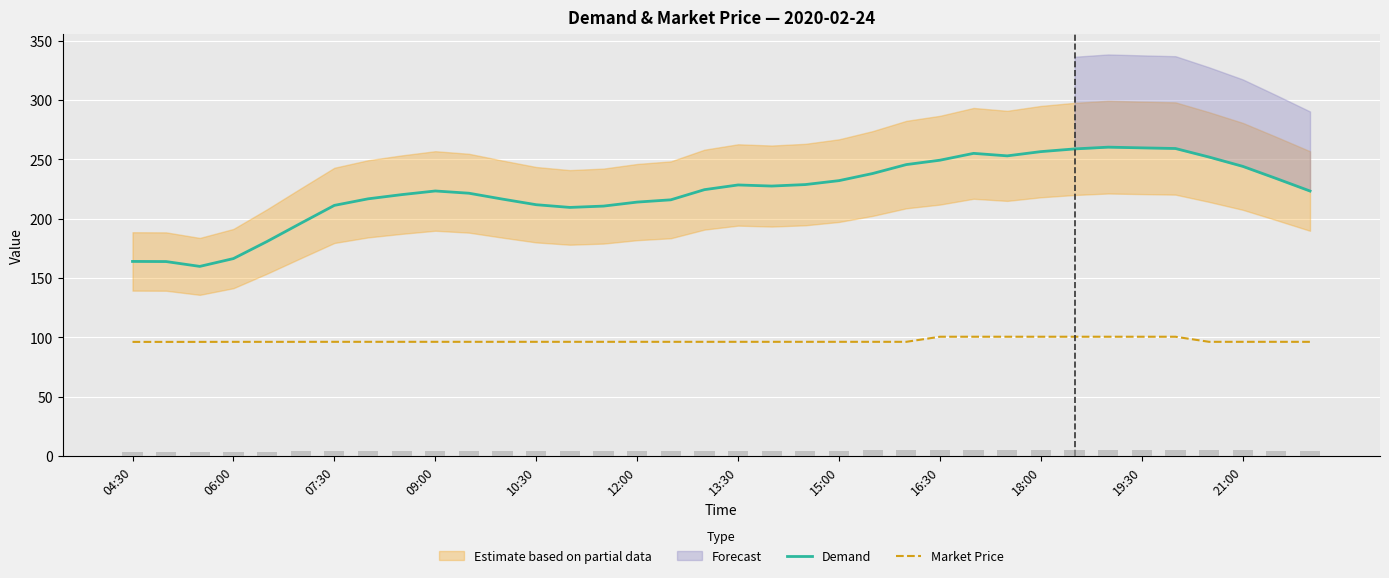

True or false: Demand and Market Price intersect in this chart.

False